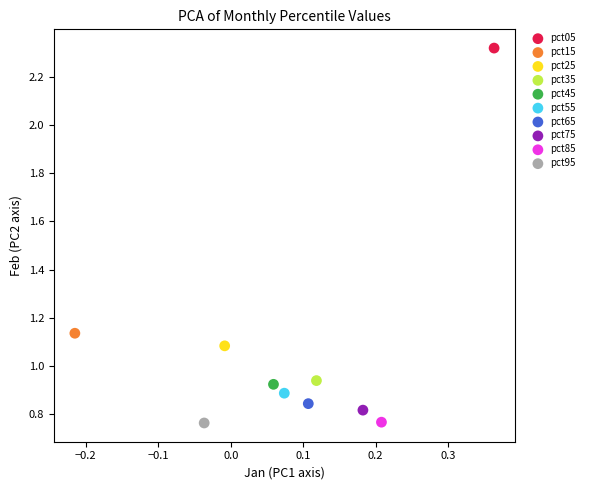

What are all the series names shown in the legend?

pct05, pct15, pct25, pct35, pct45, pct55, pct65, pct75, pct85, pct95